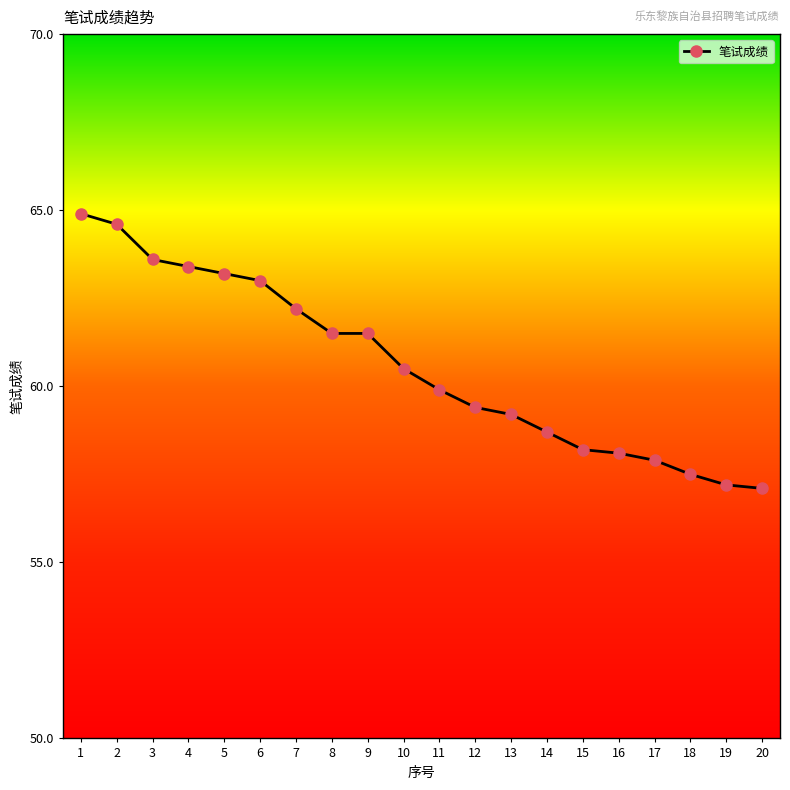

The chart shows a value of 40.2 at 8. True or false?

False